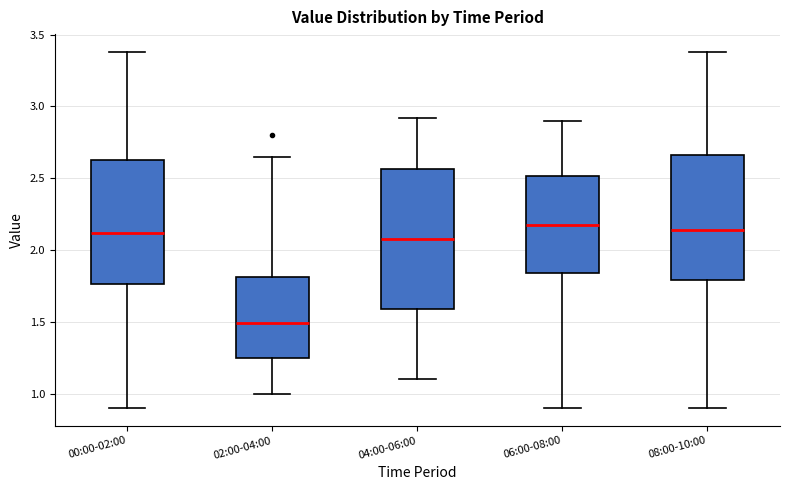

Which box is the tallest, from its lower edge to its upper edge?

04:00-06:00